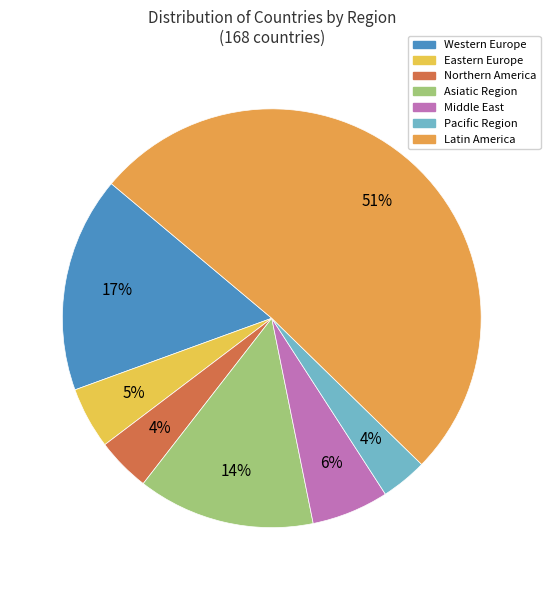

Between Middle East and Latin America, which is larger?

Latin America